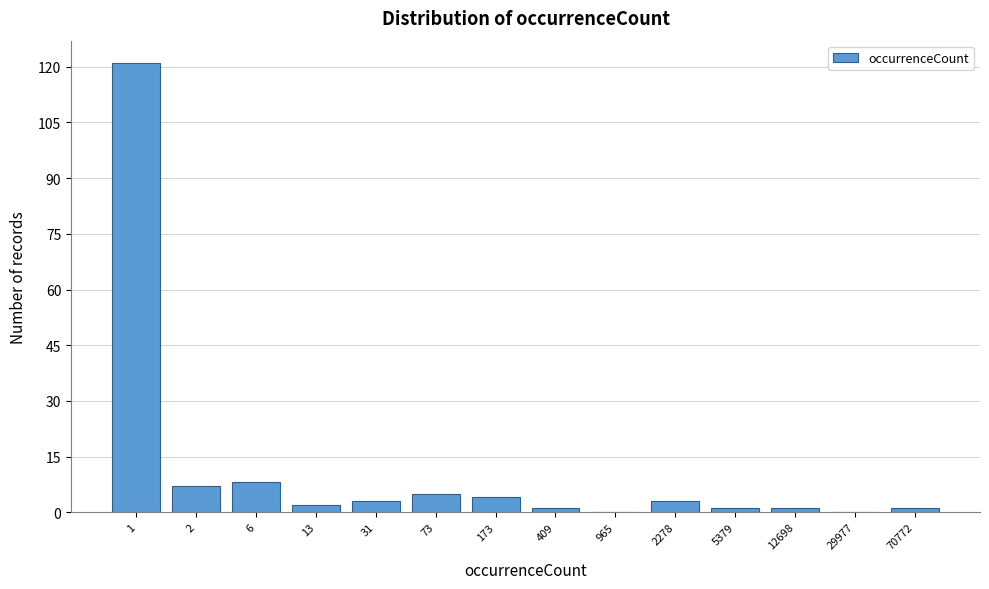

Reading left to right, what are all the values shown in this chart?

1=121	2=7	6=8	13=2	31=3	73=5	173=4	409=1	965=0	2278=3	5379=1	12698=1	29977=0	70772=1